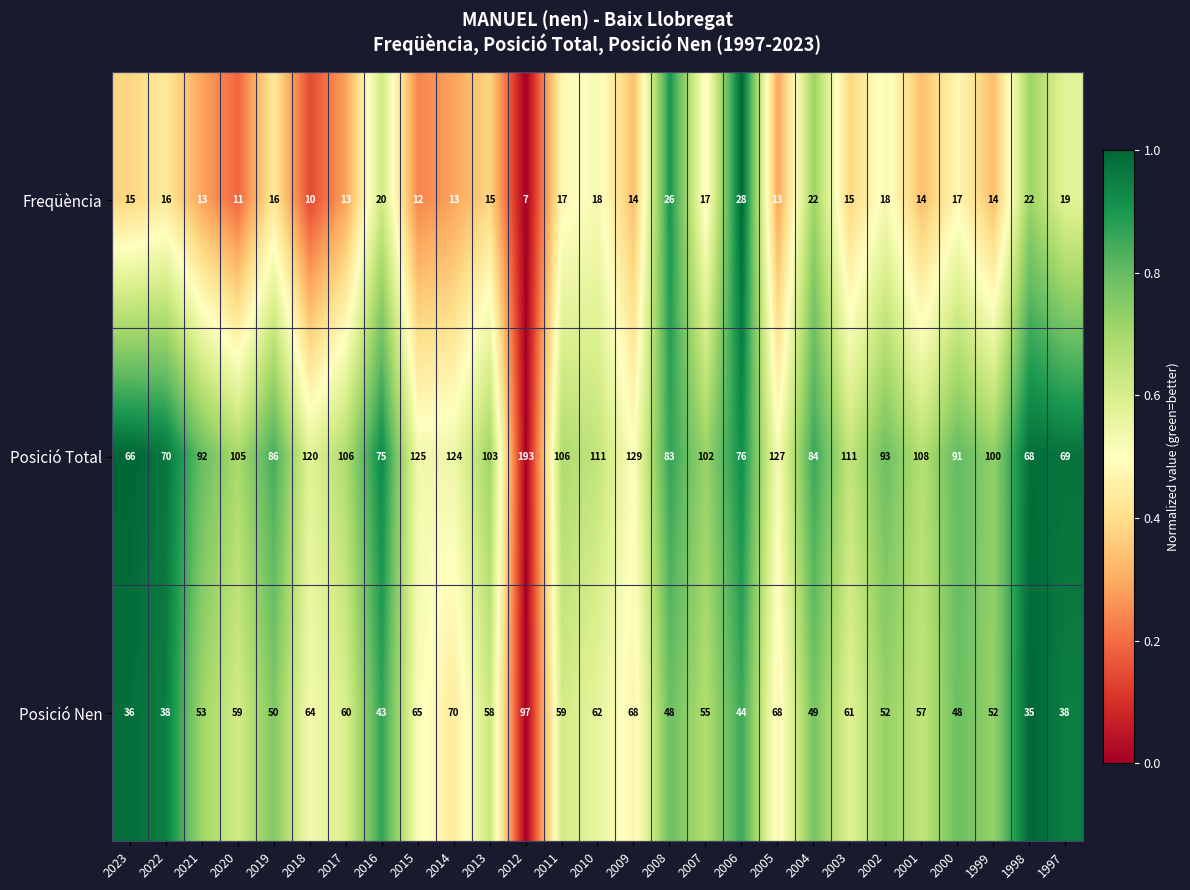

What is the difference between the maximum and minimum values in the Posició Total series?

127